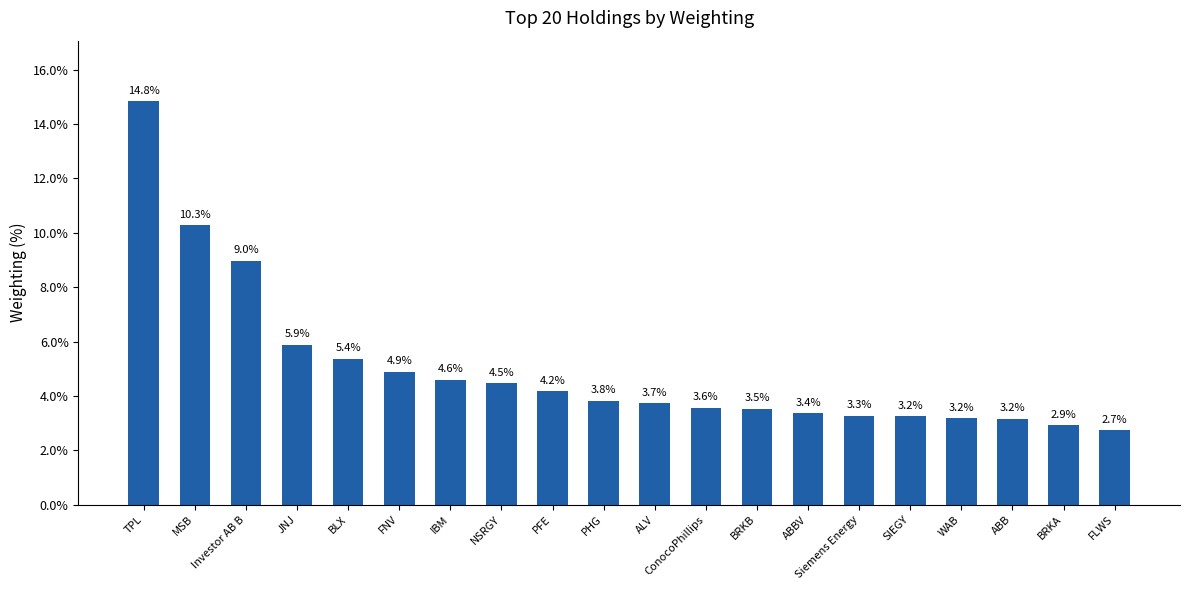

True or false: the data shows 3.8 at MSB.

False